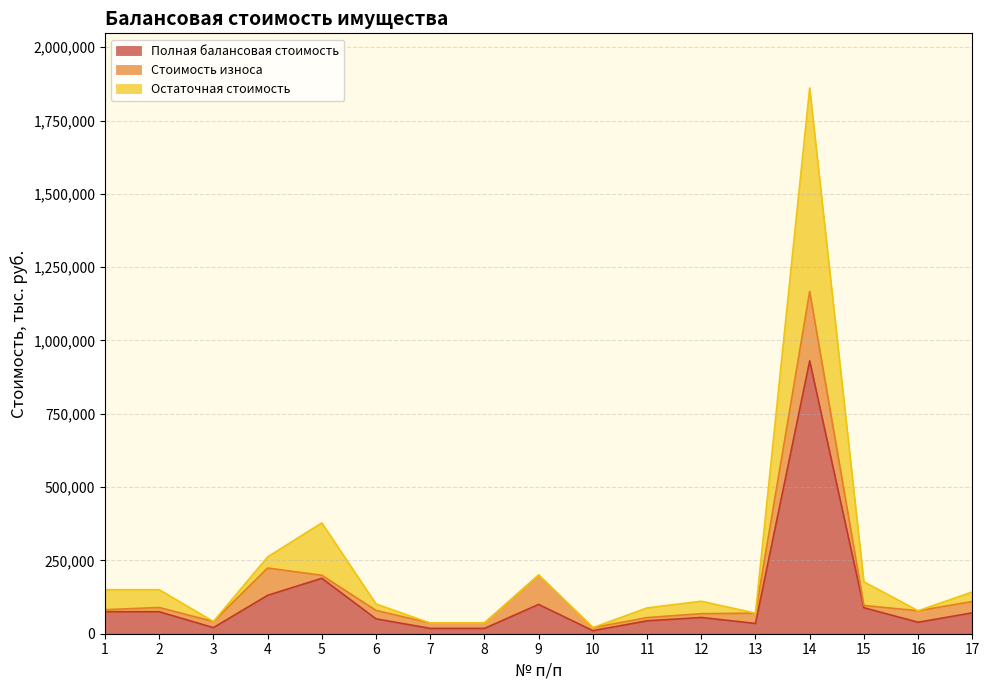

Is it true that Остаточная стоимость equals 150000.0 at 1?

True